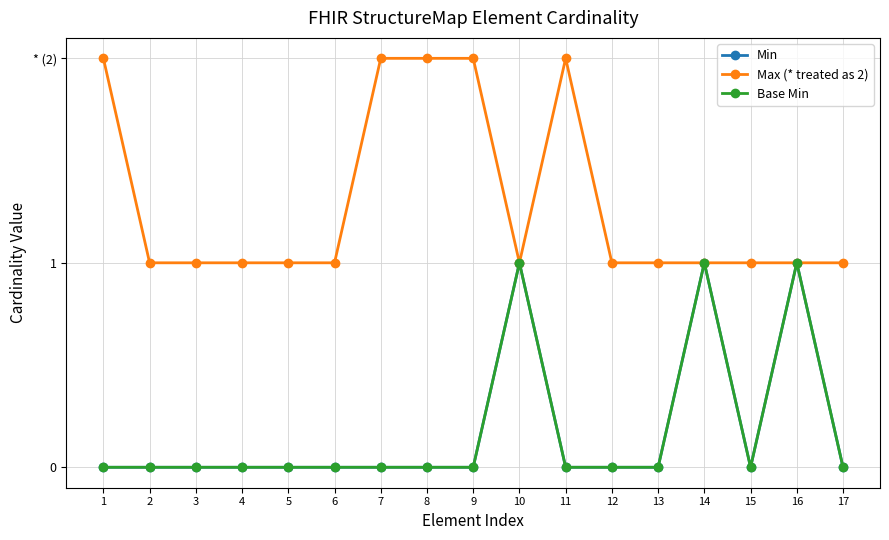

Rank the series by their maximum value, from lowest to highest.

Min, Base Min, Max (* treated as 2)